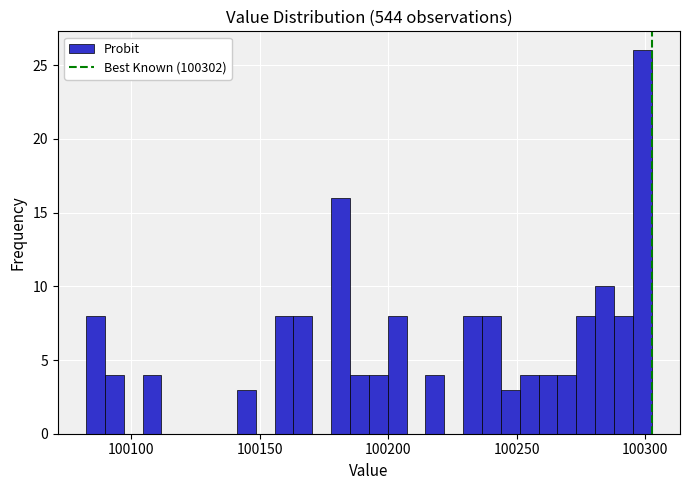

Around what value on the x-axis is the tallest bar? Give the approximate position of its centre, as read against the axis.

100300